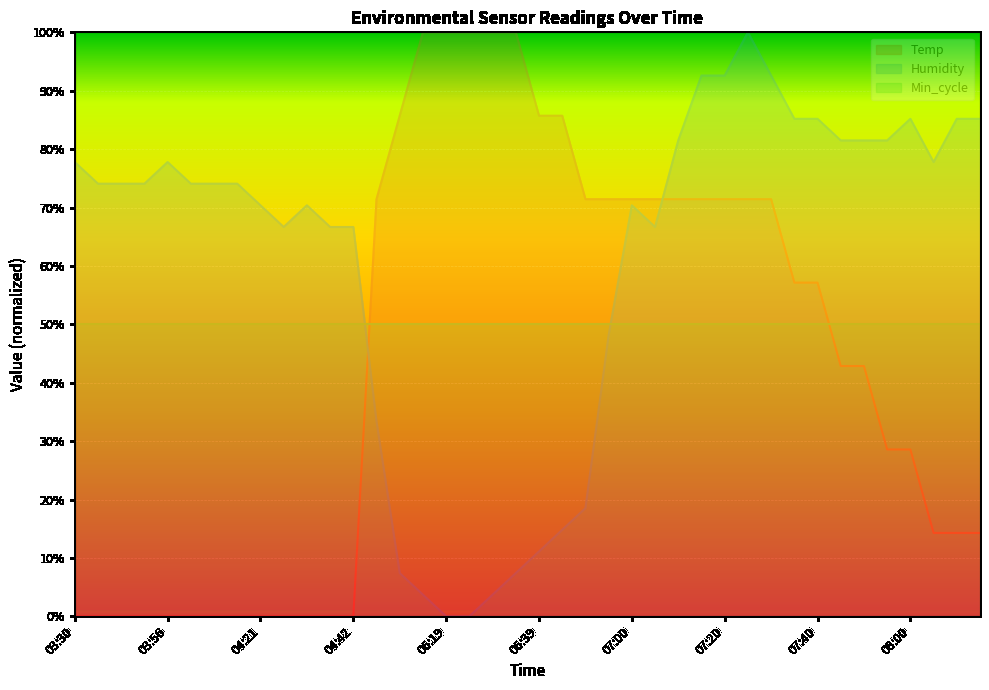

What is the highest value of the Temp series?

100.0